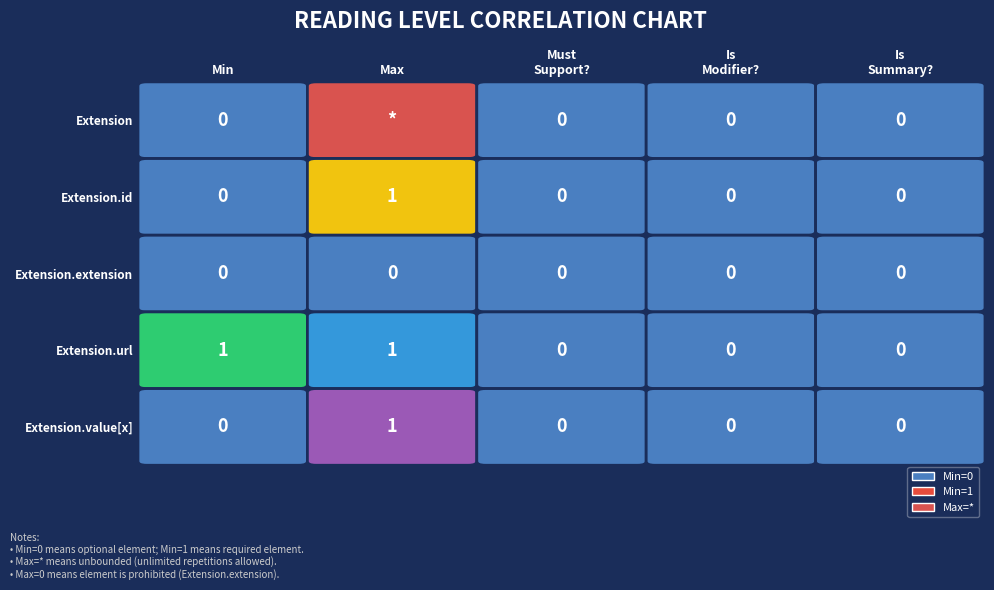

At how many categories does at least one series exceed 0?

2